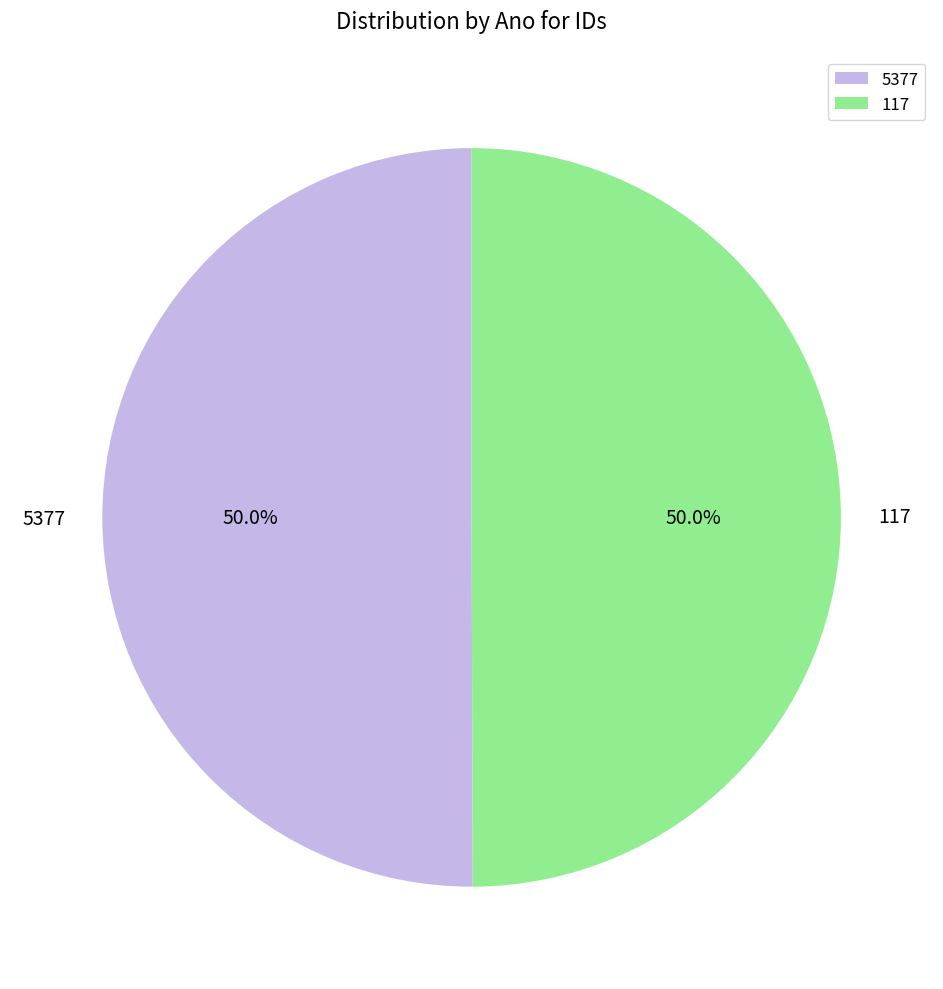

Approximately how many times larger is the value at 5377 compared to 117?

1.0